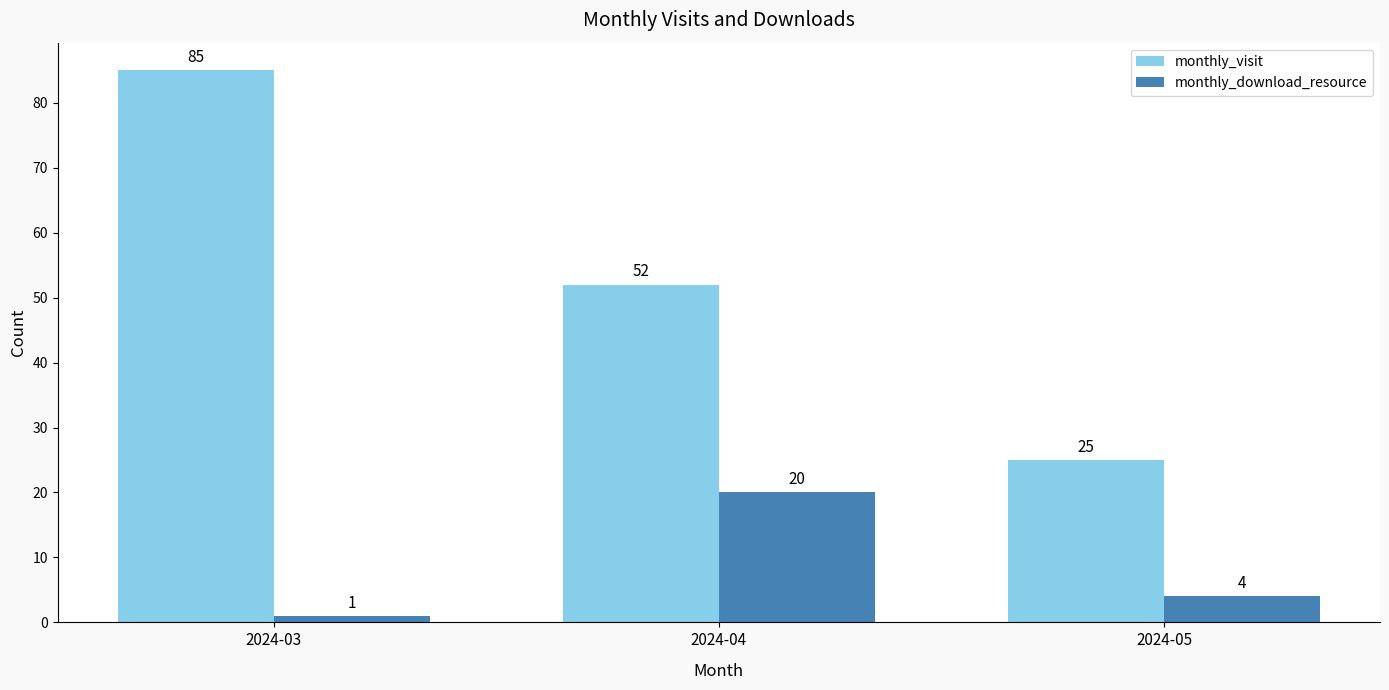

Where does the monthly_download_resource series first go above 4?

2024-04